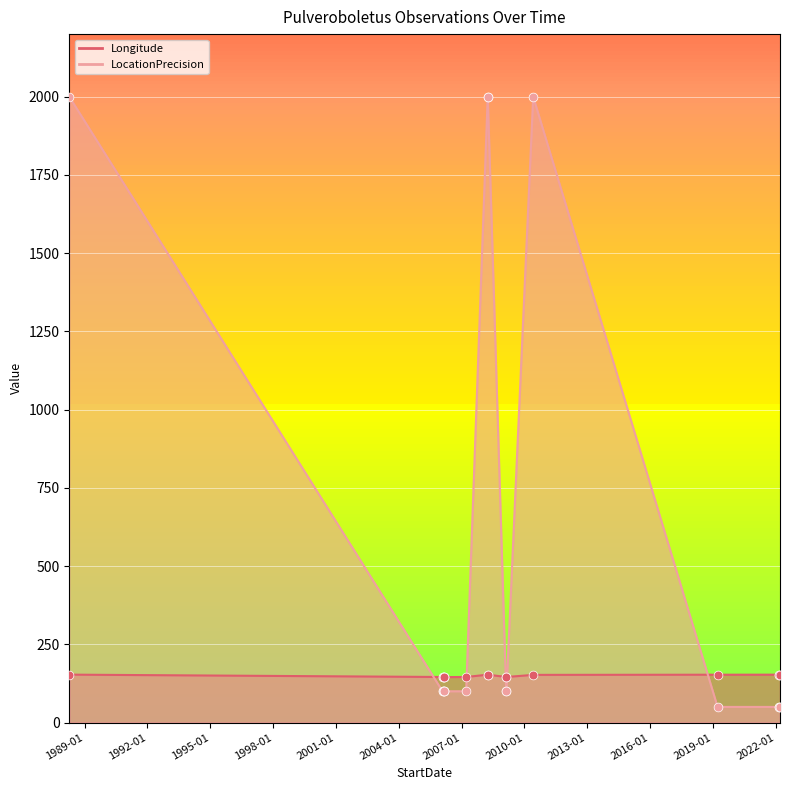

Is the value of LocationPrecision at 2006-02-04 greater than the value of Longitude at 2008-04-01?

No